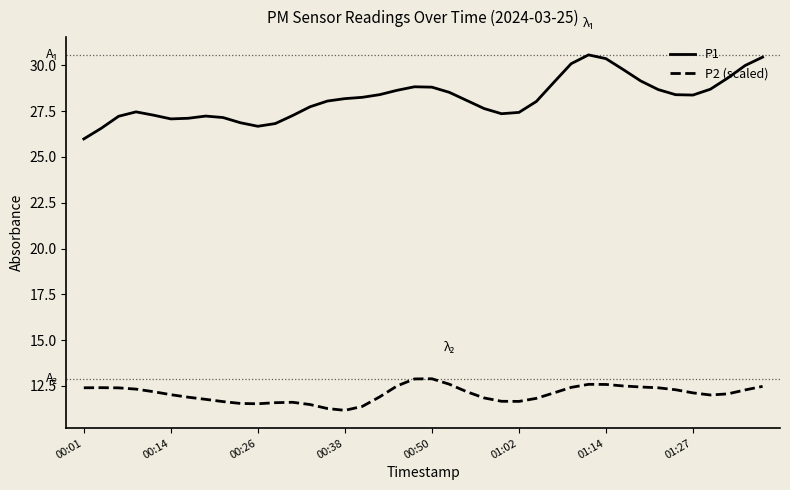

Rank the series by their maximum value, from highest to lowest.

P1, P2 (scaled)